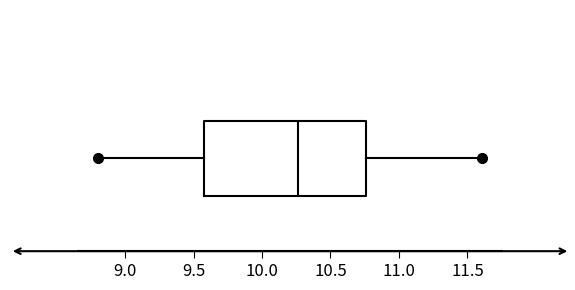

Transcribe this box plot: give where the median line is, the range the box spans, and where the two whiskers end, as read against the x-axis. The values are not printed on the chart, so give them approximately, as read against the axis.

median 10.25, box 9.60 to 10.75, whiskers 8.80 to 11.60